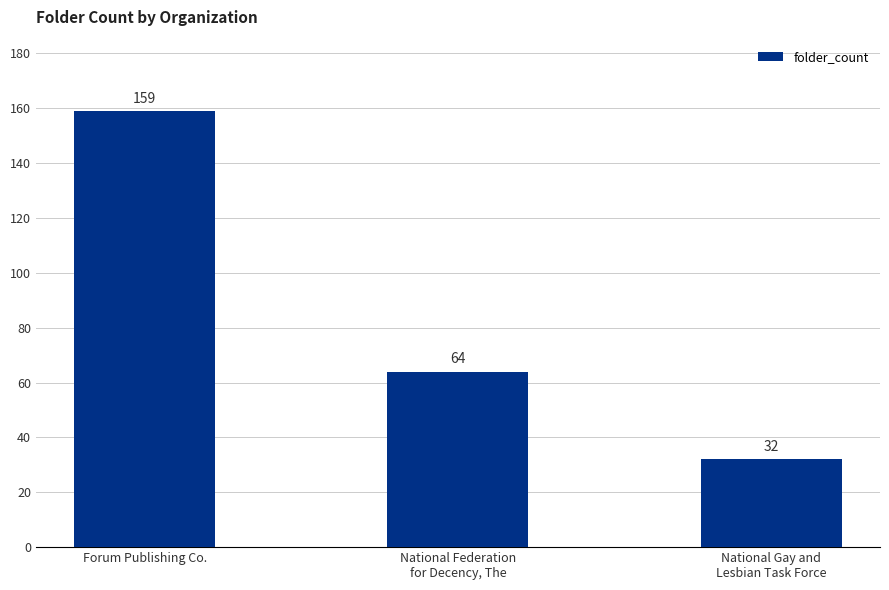

Is it true that the value at Forum Publishing Co. is 159?

True